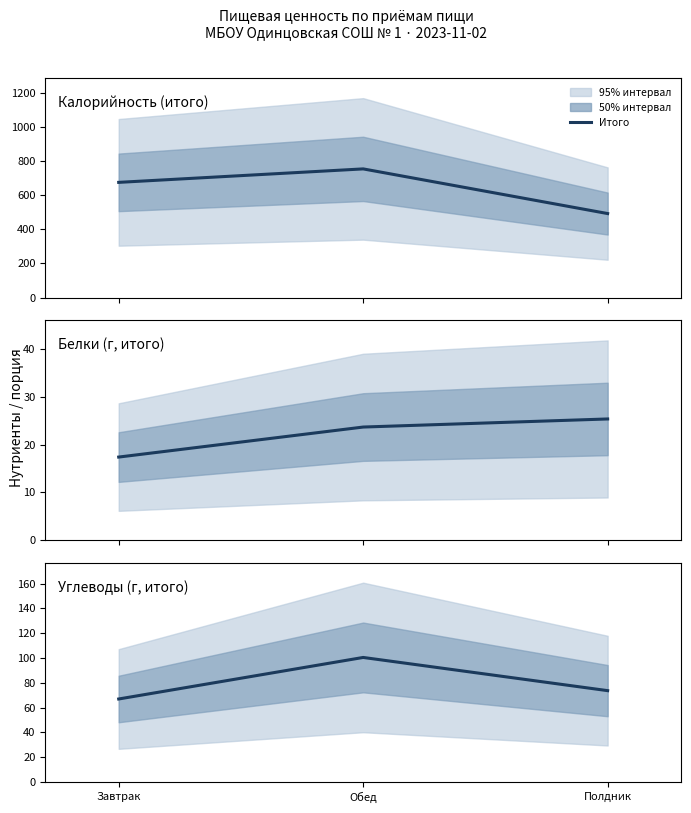

How many values in the Калорийность series exceed 674?

2